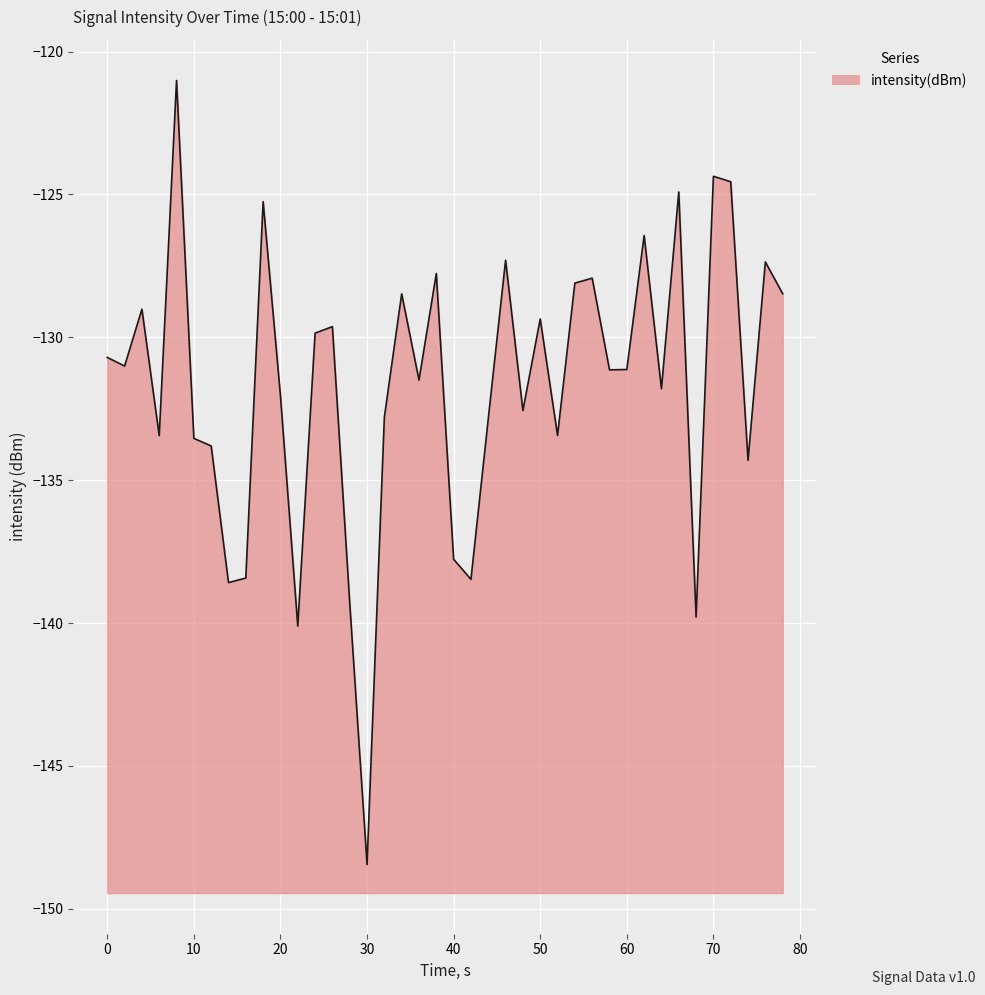

True or false: the data shows -129.4 at 50.

True